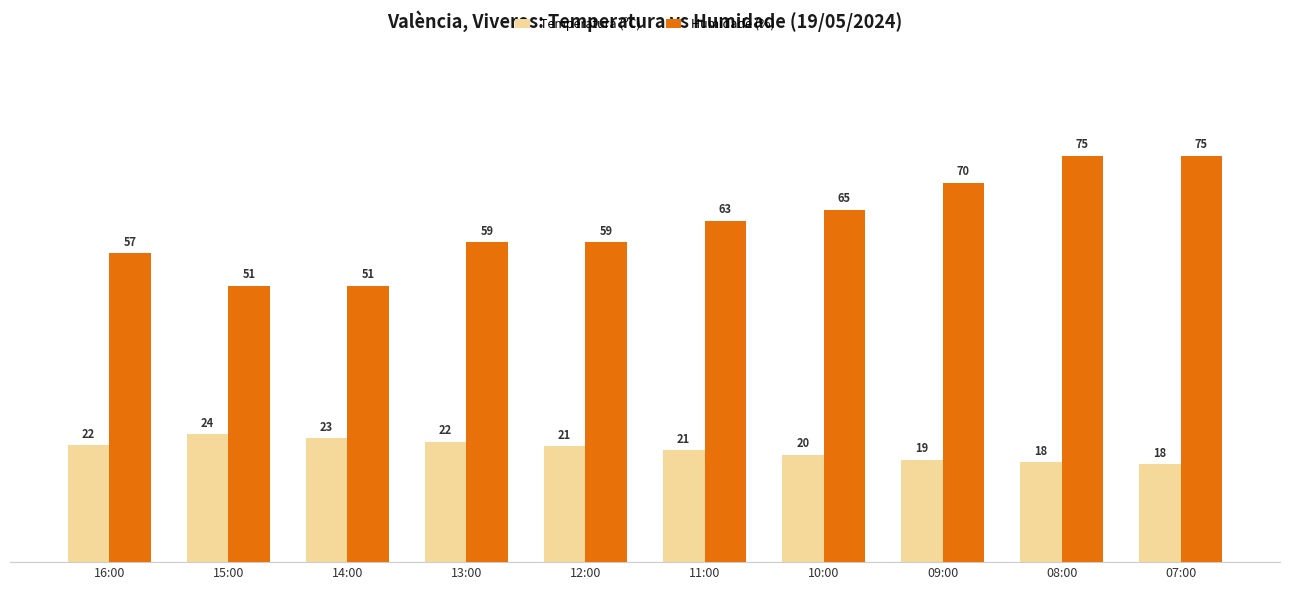

Which series has the widest spread of values?

Humidade (%)